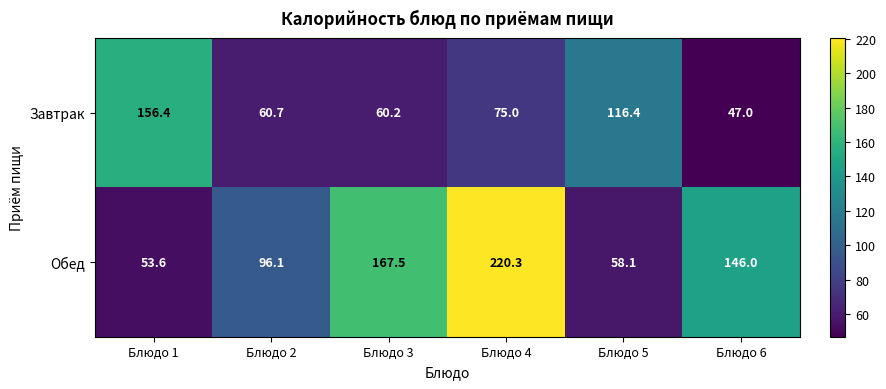

Rank the series by their maximum value, from lowest to highest.

Завтрак, Обед